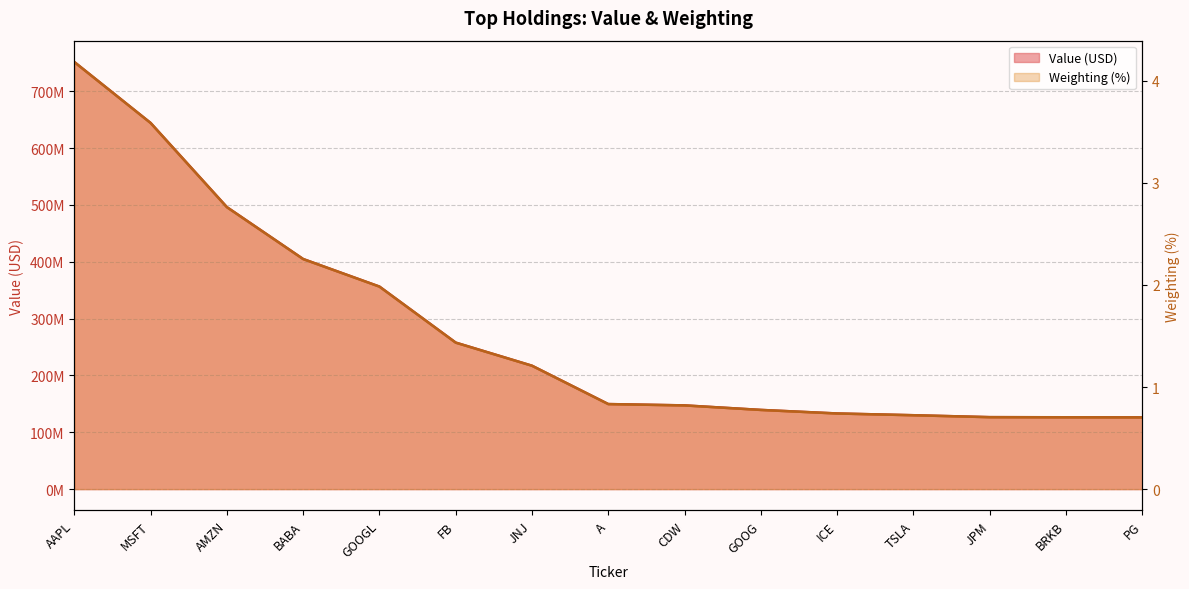

Where does the APPLE INC series first go above 149629000?

AAPL